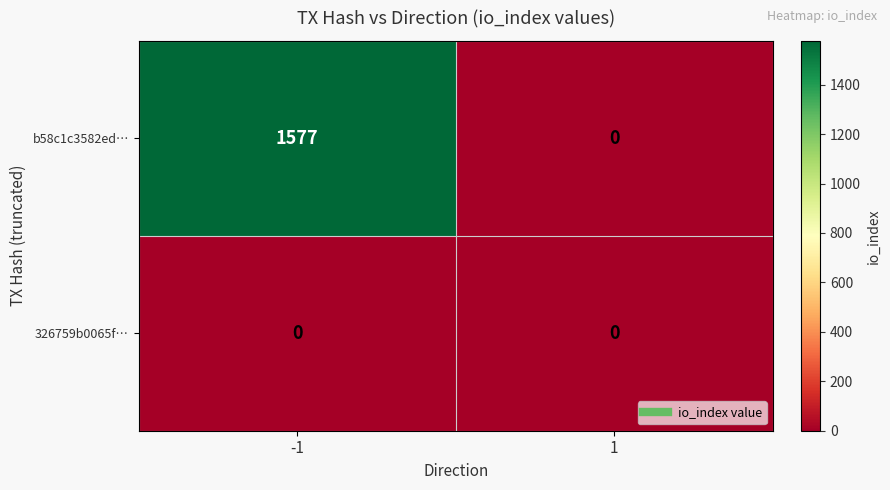

Reading right to left, transcribe all the data shown in this chart.

b58c1c3582ed…: 1=0	-1=1577
326759b0065f…: 1=0	-1=0